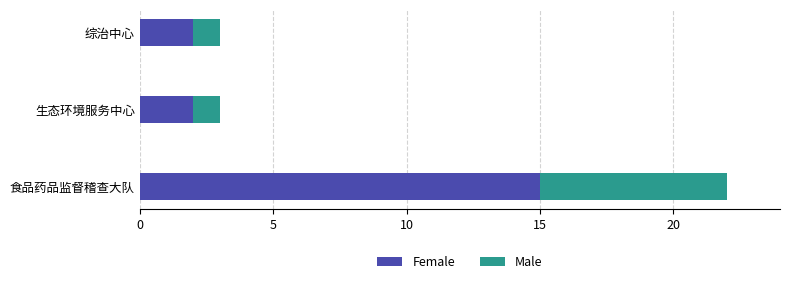

What is the difference between the maximum and minimum values in the Female series?

13